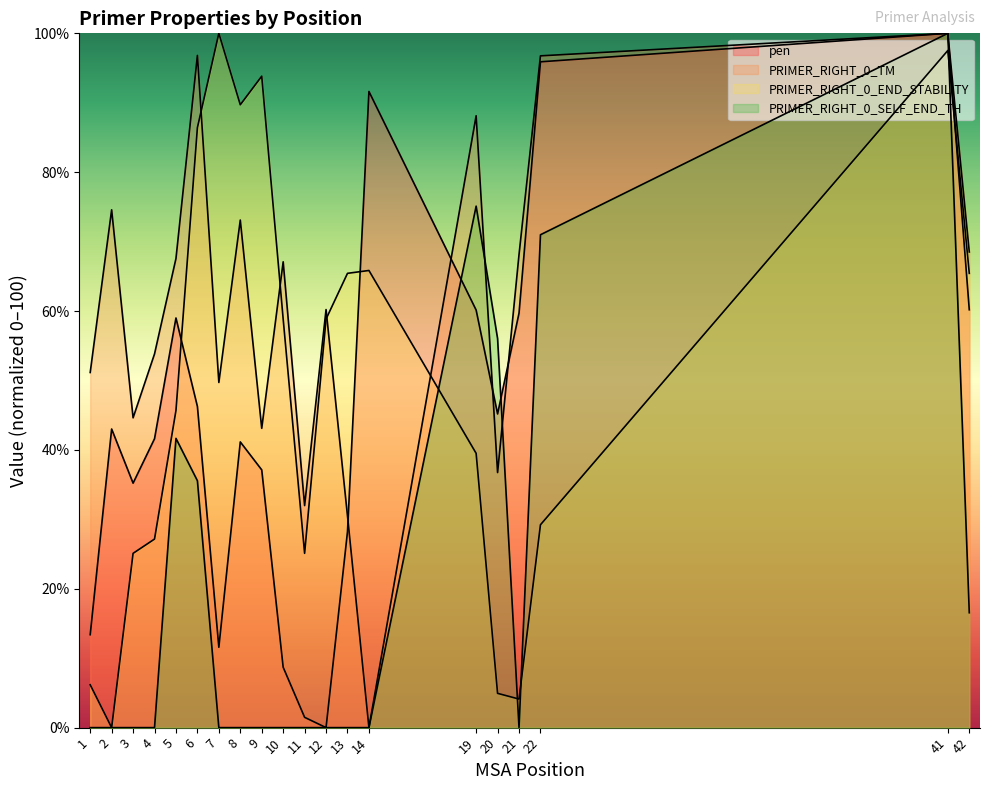

How many series are shown in this chart?

4